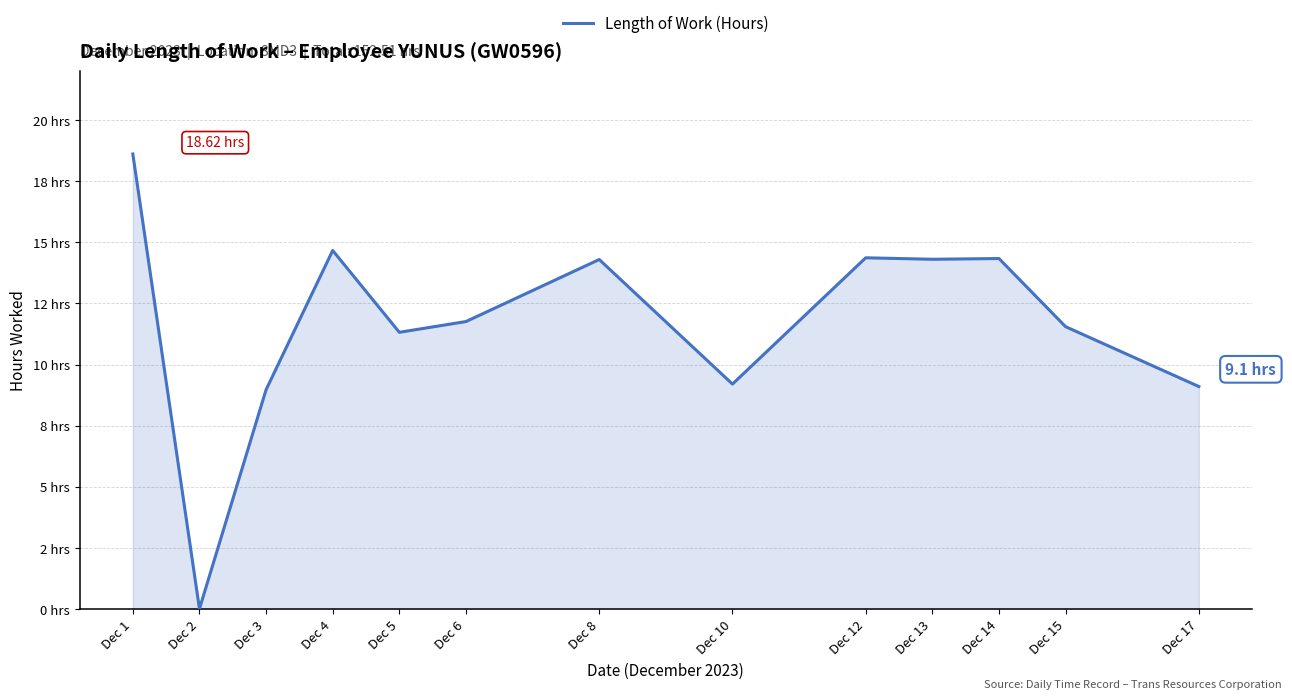

Is it true that the value at Dec 4 is 24.6?

False